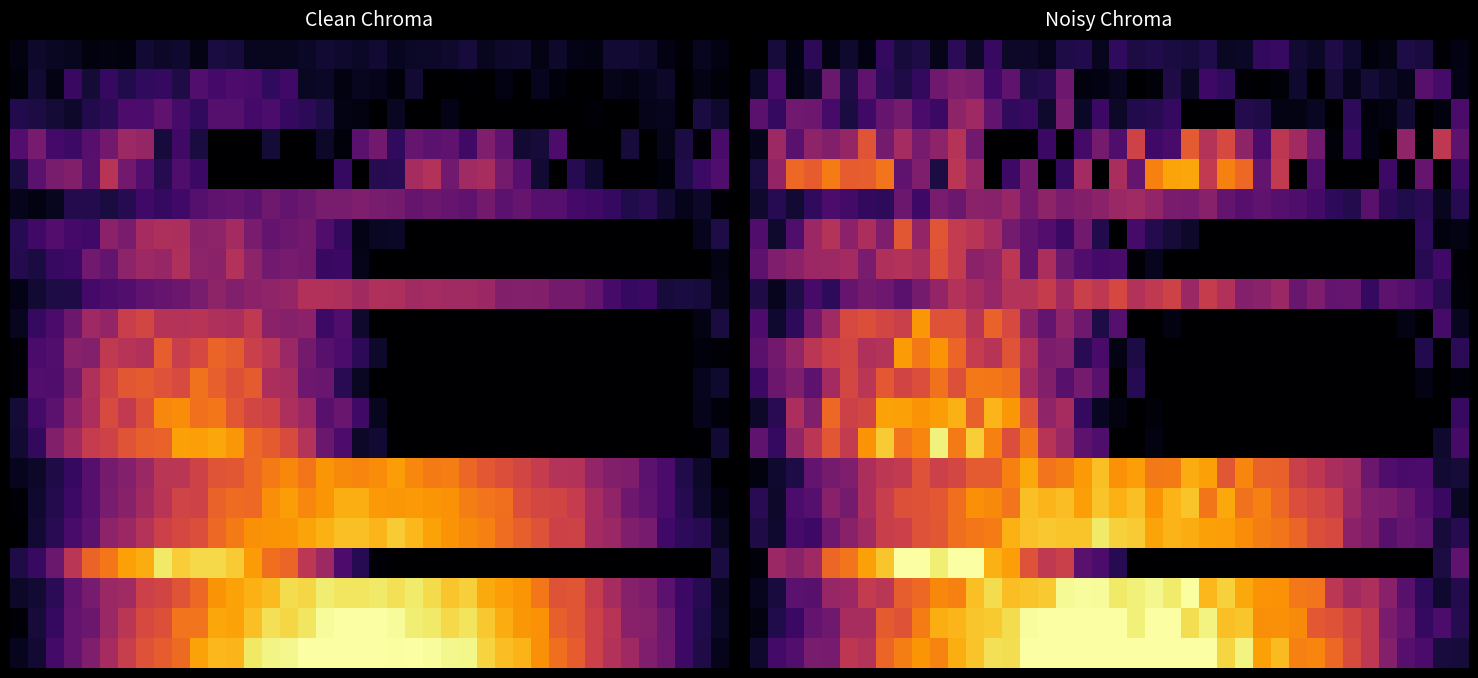

Which has a higher value, 13 or 19?

13